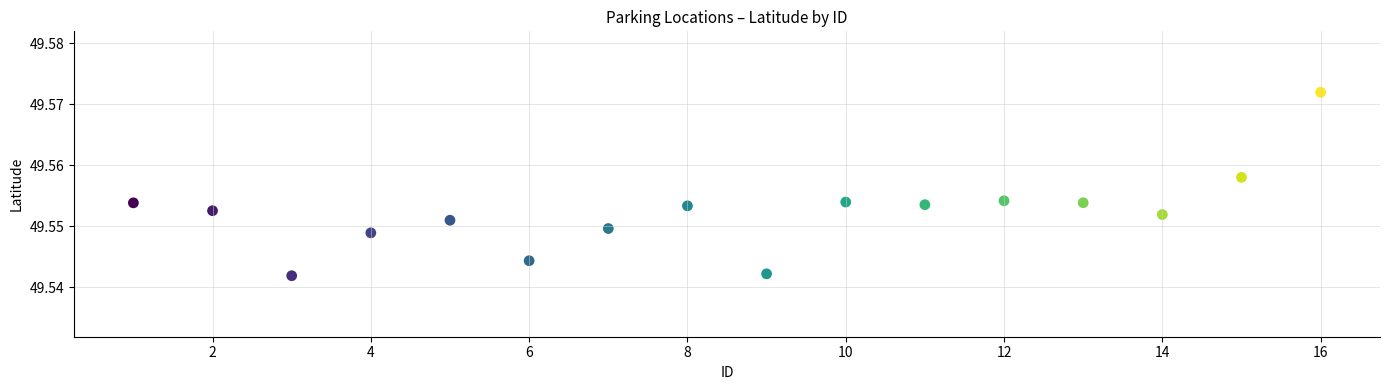

What is the range of X values (max minus min)?

15.0